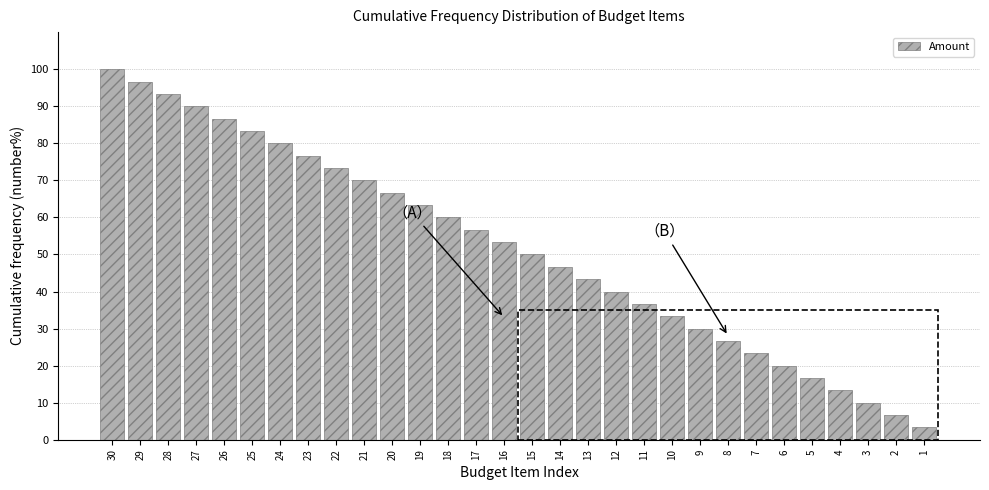

Reading left to right, list all the values displayed in this chart.

30=100.0	29=96.7	28=93.3	27=90.0	26=86.7	25=83.3	24=80.0	23=76.7	22=73.3	21=70.0	20=66.7	19=63.3	18=60.0	17=56.7	16=53.3	15=50.0	14=46.7	13=43.3	12=40.0	11=36.7	10=33.3	9=30.0	8=26.7	7=23.3	6=20.0	5=16.7	4=13.3	3=10.0	2=6.7	1=3.3